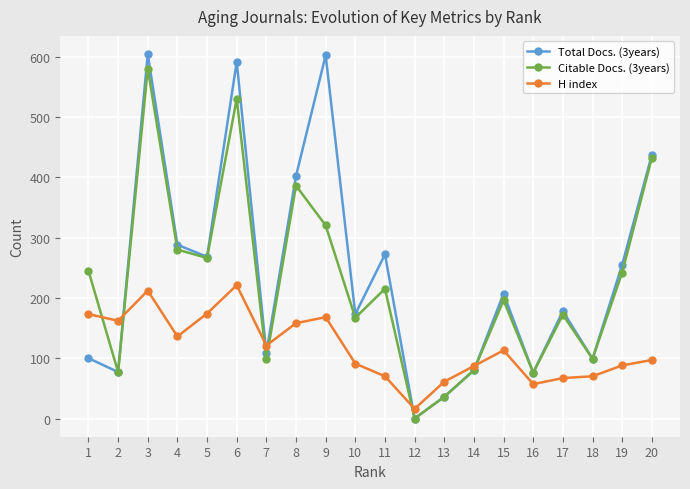

True or false: H index has more than 1 interior local peaks.

True